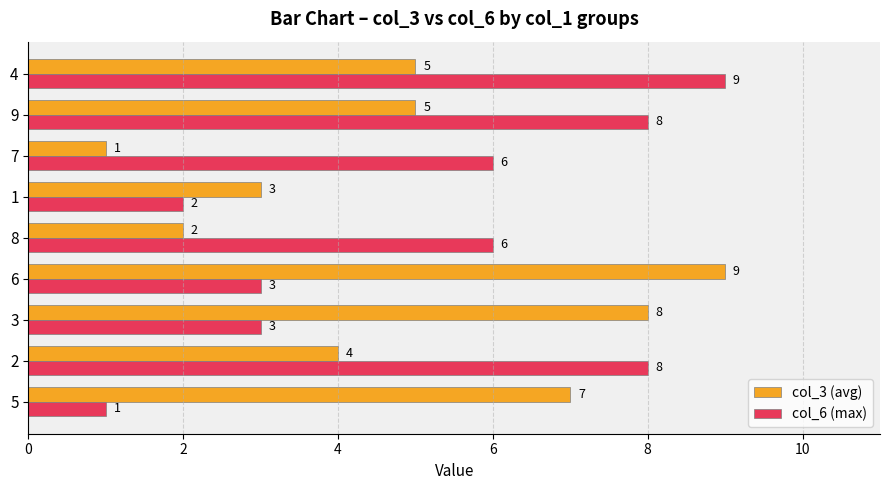

What is the maximum value shown in the chart?

9